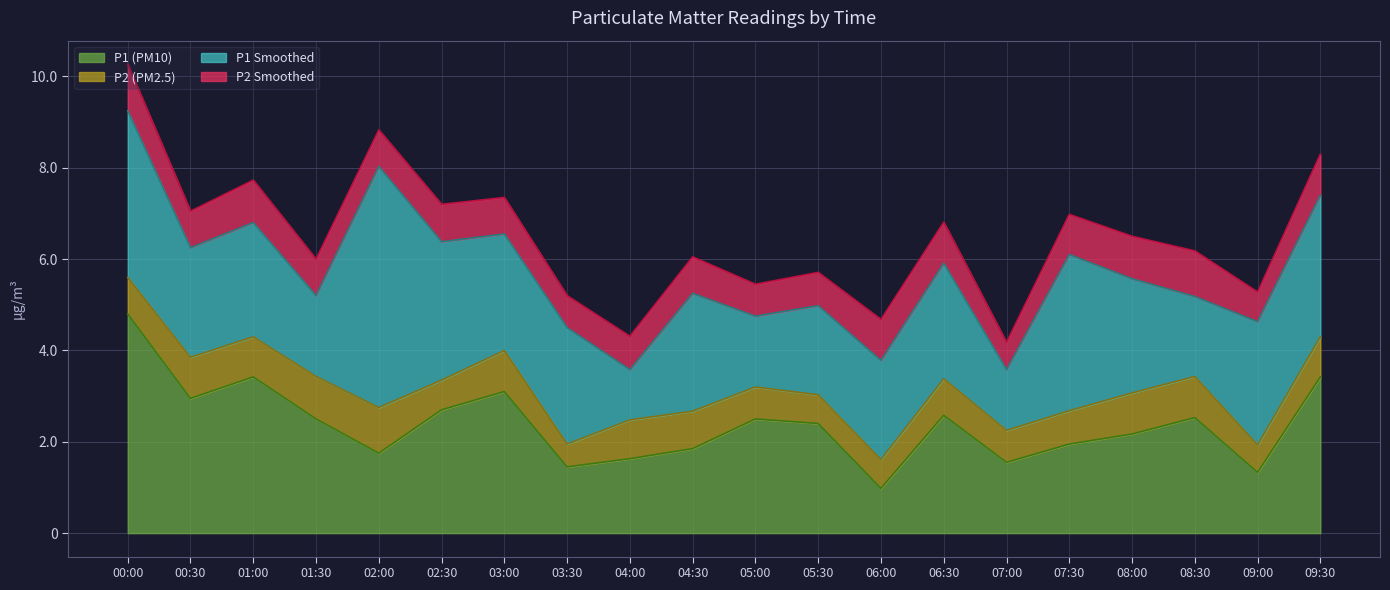

True or false: P2 (PM2.5) has more than 2 interior local peaks.

True